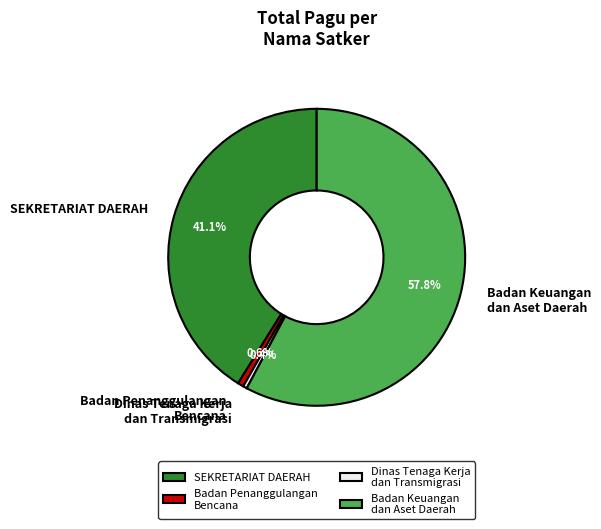

How much of the chart is everything except SEKRETARIAT DAERAH?

58.9%